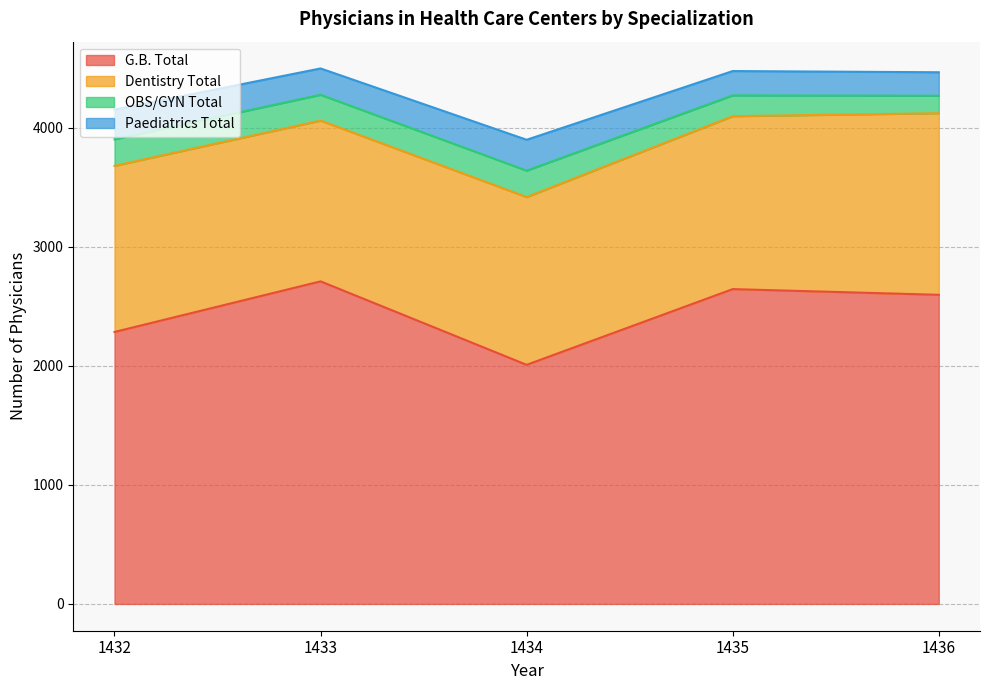

Which has a higher value, 1432 or 1435?

1435